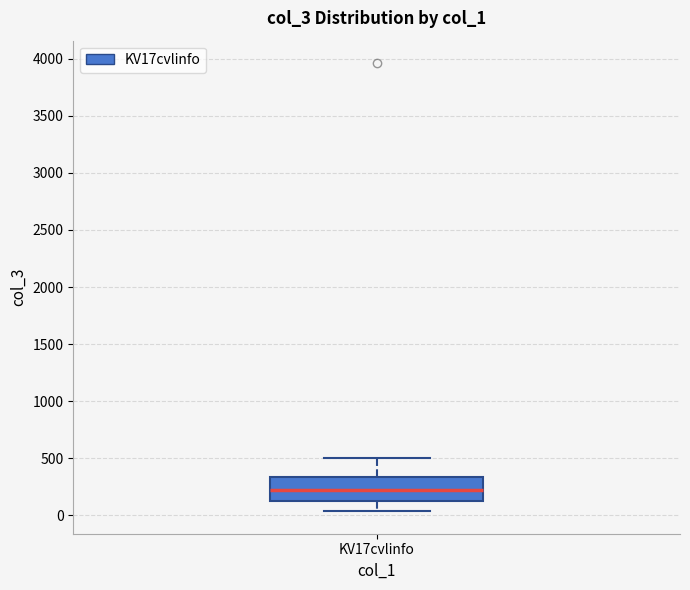

Where does the median line of the box for KV17cvlinfo sit on the y-axis? The values are not printed on the chart, so give them approximately, as read against the axis.

200